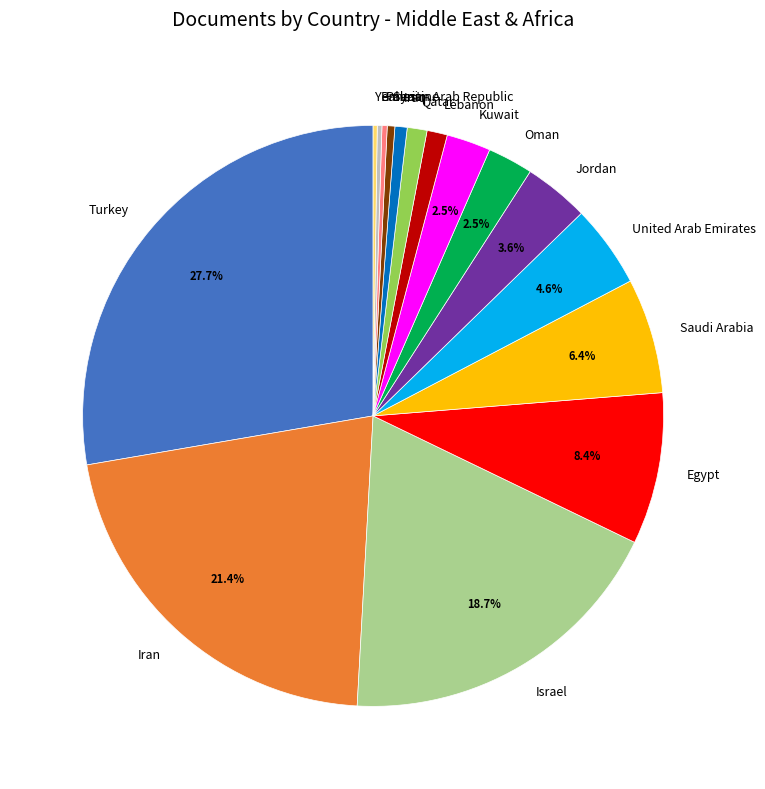

Is it true that Qatar is 11% of the pie?

False